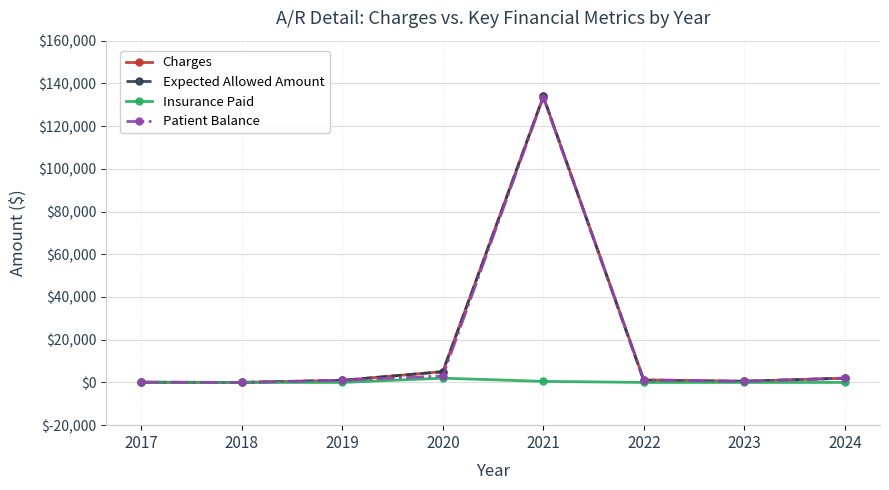

At which category is the sum across all series the highest?

2021